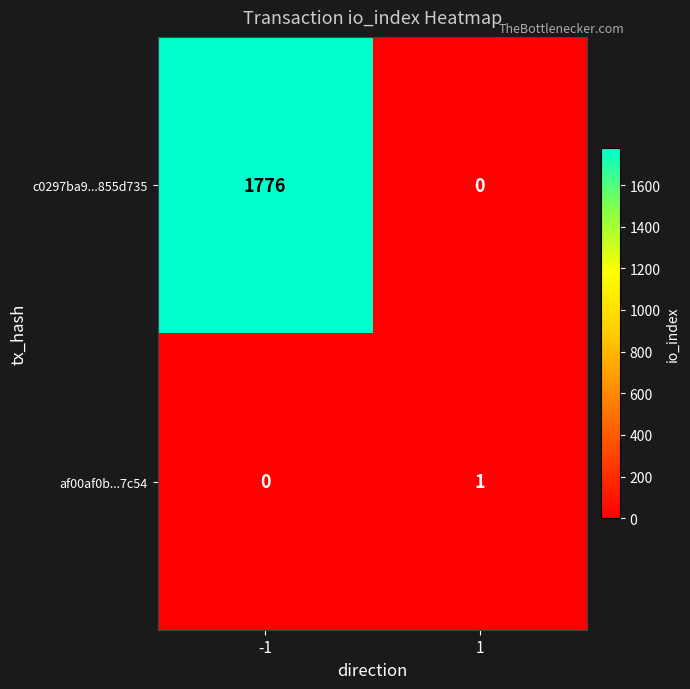

At how many categories does at least one series exceed 734?

1